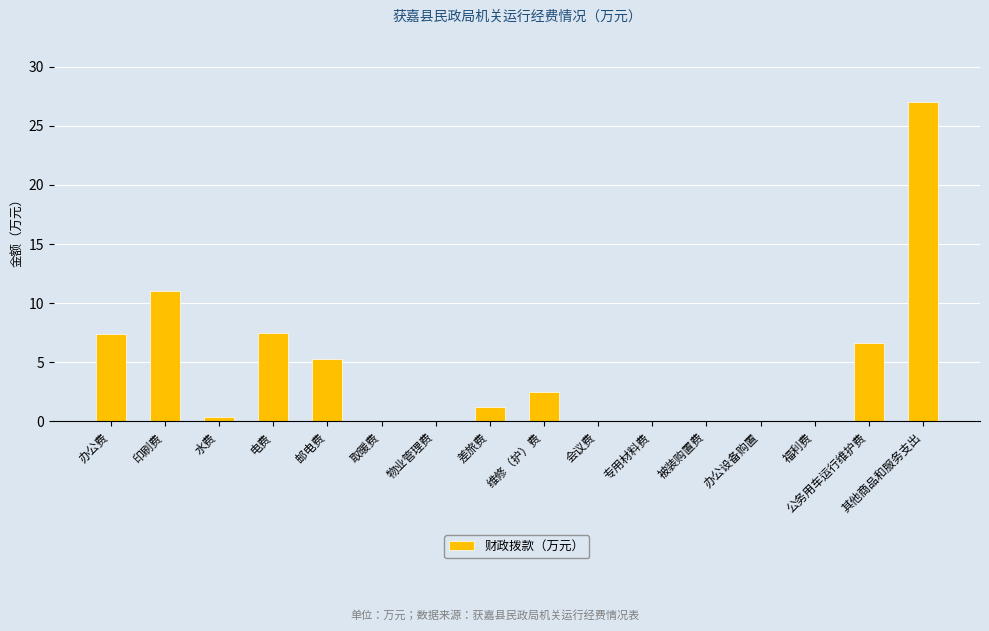

Where is the data nearest to the value 13?

印刷费